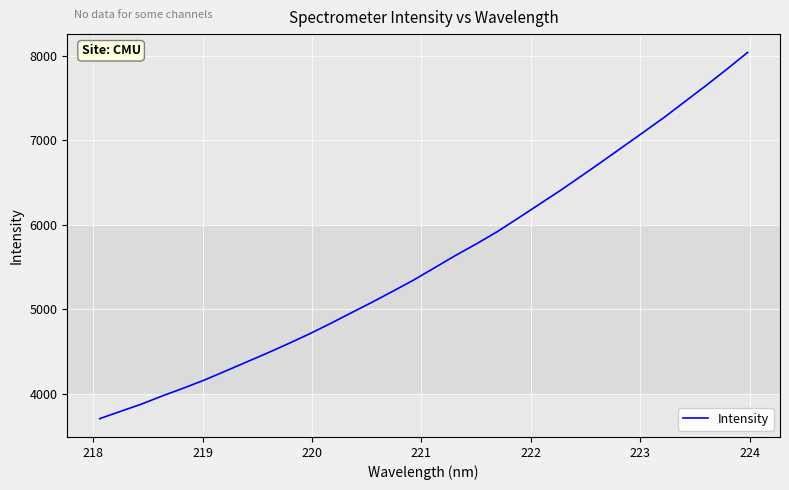

What is the difference between the maximum and minimum values?

4333.7